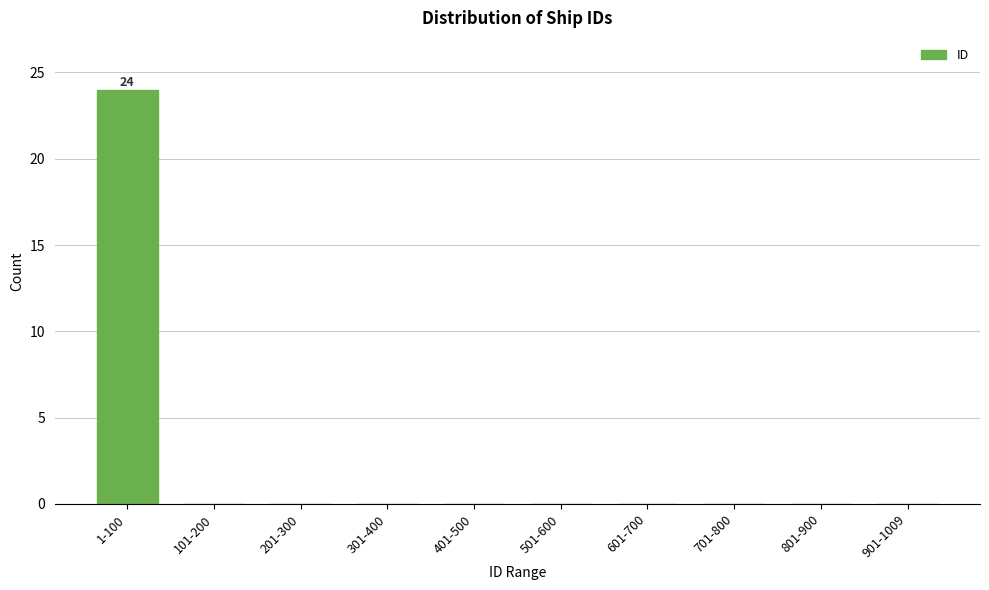

Reading right to left, transcribe all the data shown in this chart.

901-1009=0	801-900=0	701-800=0	601-700=0	501-600=0	401-500=0	301-400=0	201-300=0	101-200=0	1-100=24